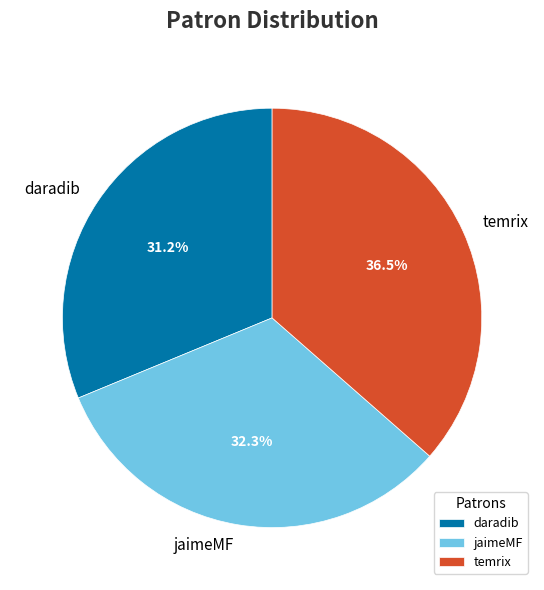

To the nearest percent, what portion does jaimeMF represent?

32%